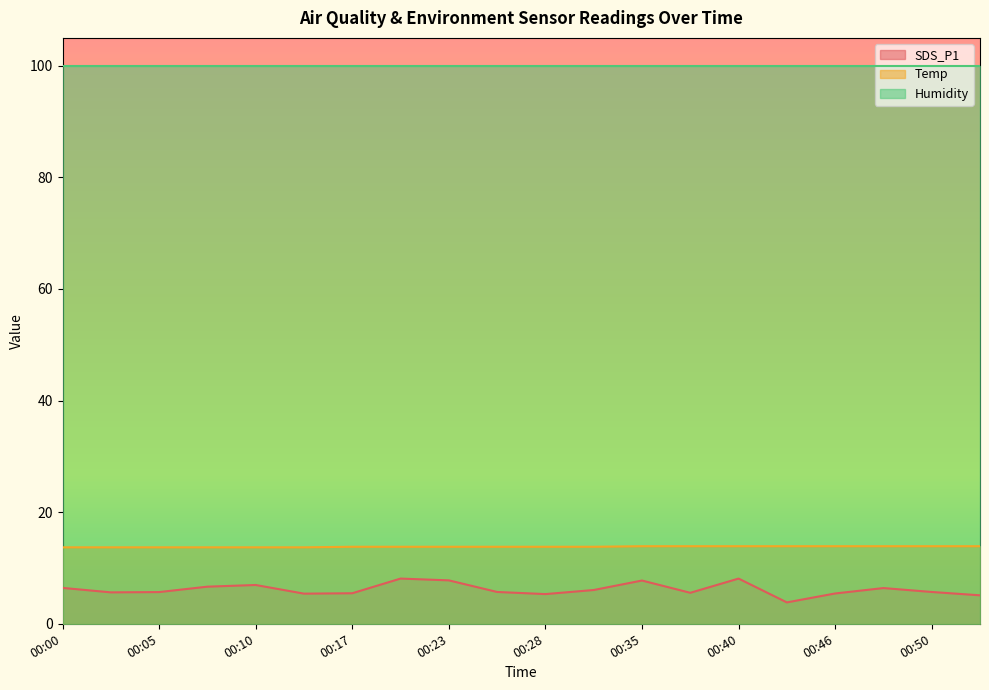

How many lines are shown in the chart?

3